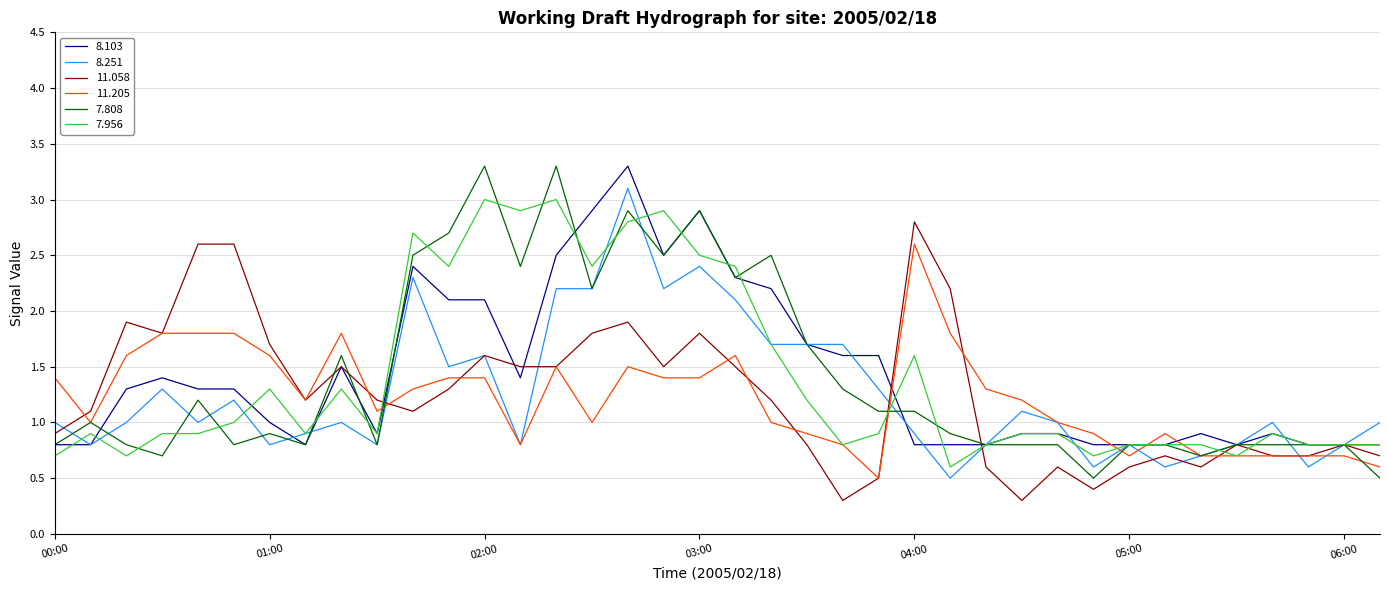

What is the maximum value for 8.103?

3.3